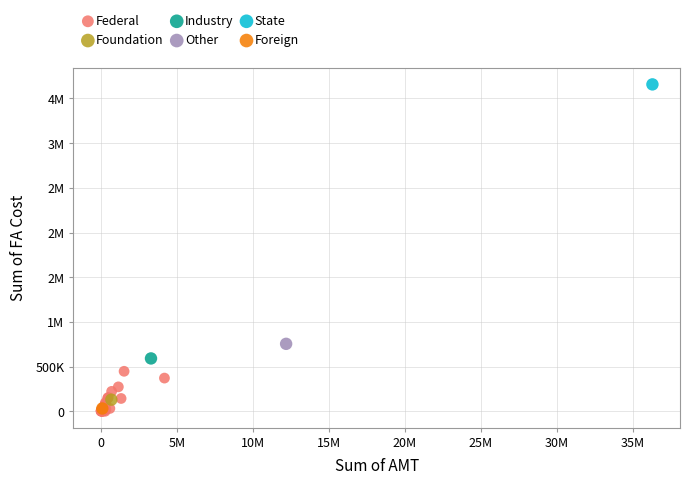

What are all the series names shown in the legend?

Federal, Foundation, Industry, Other, State, Foreign